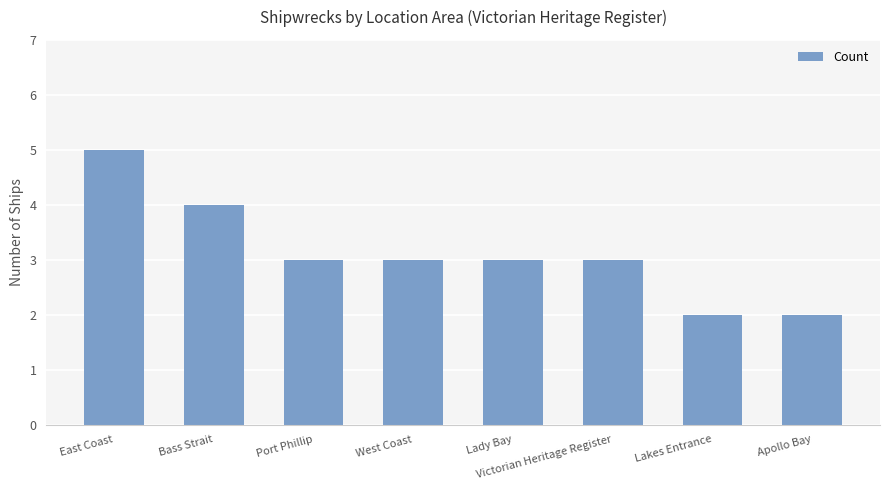

Which has a higher value, Apollo Bay or Victorian Heritage Register?

Victorian Heritage Register